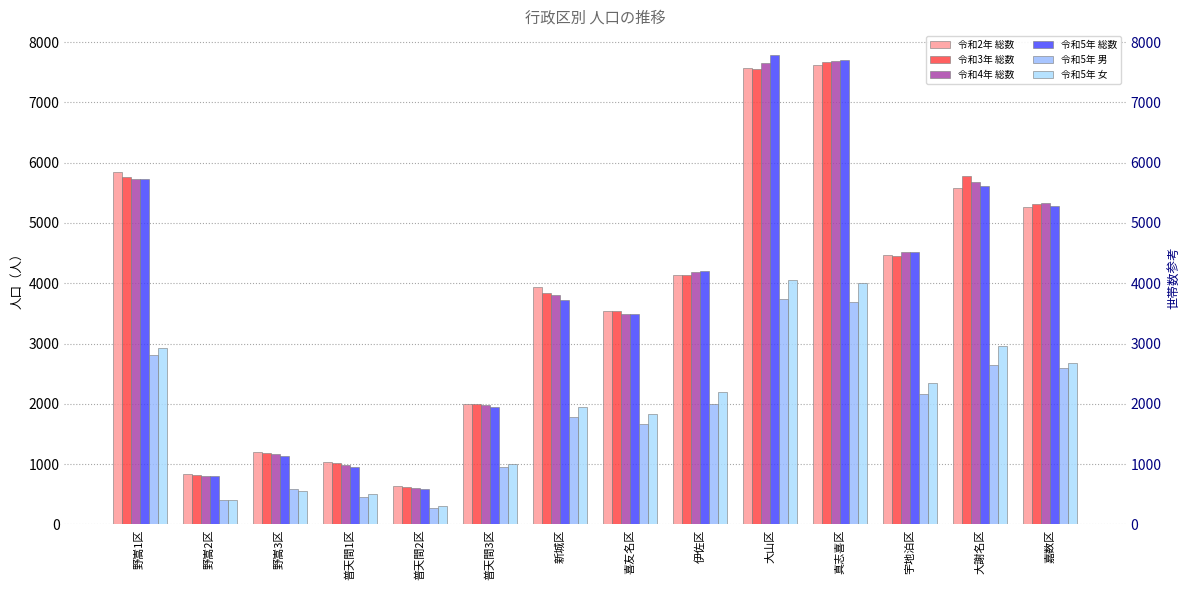

Reading left to right, transcribe all the data shown in this chart.

令和2年 総数: 5847	836	1203	1035	632	2002	3943	3543	4129	7568	7628	4462	5572	5266
令和3年 総数: 5769	816	1187	1023	623	1993	3835	3533	4136	7561	7662	4454	5778	5316
令和4年 総数: 5724	808	1166	978	600	1983	3809	3494	4179	7661	7690	4513	5677	5324
令和5年 総数: 5724	806	1140	957	584	1945	3723	3491	4201	7789	7700	4515	5613	5277
令和5年 男: 2806	400	586	453	280	951	1783	1663	2005	3743	3688	2168	2649	2599
令和5年 女: 2918	406	554	504	304	994	1940	1828	2196	4046	4012	2347	2964	2678